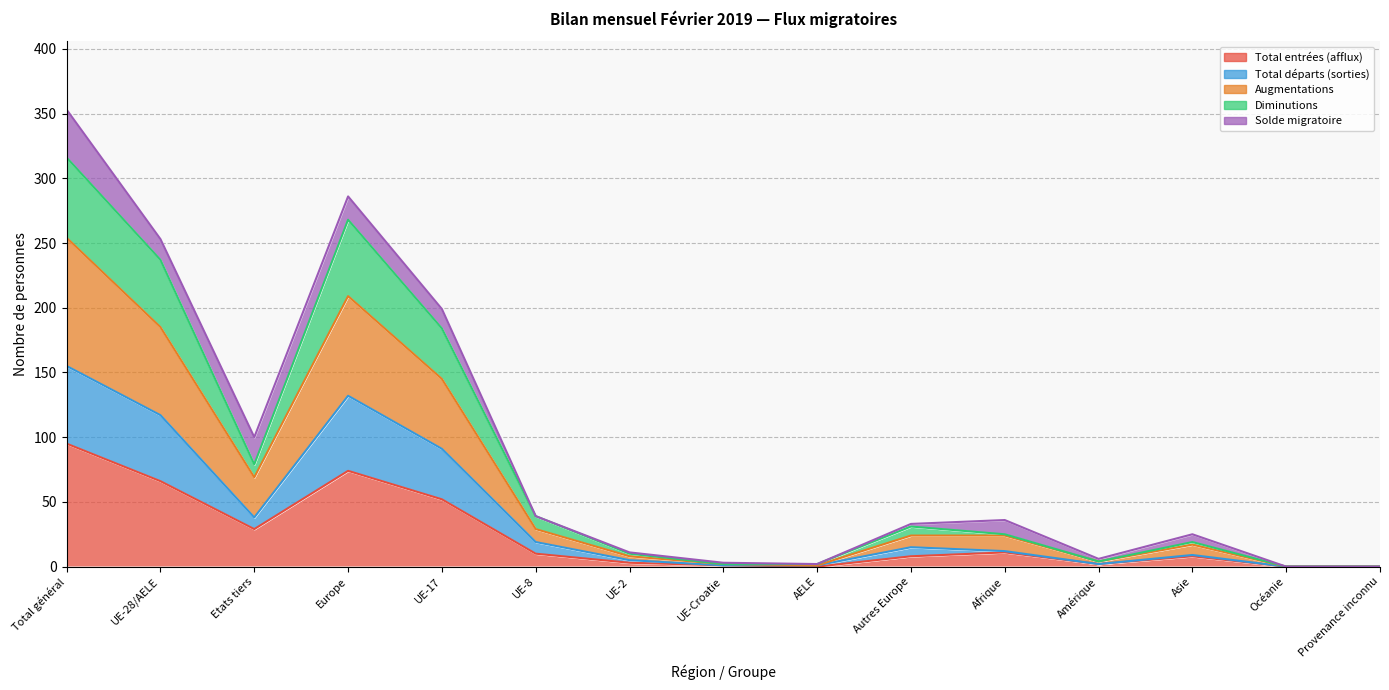

What is the maximum value for Total entrées (afflux)?

95